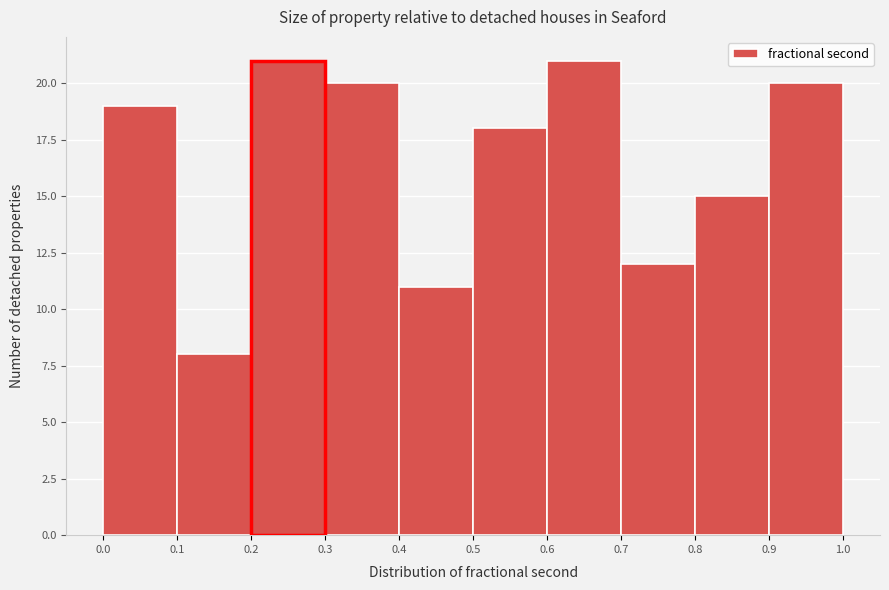

Reading left to right, list every bar in this chart as the range it spans on the x-axis followed by its height. The values are not printed on the chart, so give them approximately, as read against the axis.

0.0 to 0.1: 19
0.1 to 0.2: 8
0.2 to 0.3: 21
0.3 to 0.4: 20
0.4 to 0.5: 11
0.5 to 0.6: 18
0.6 to 0.7: 21
0.7 to 0.8: 12
0.8 to 0.9: 15
0.9 to 1.0: 20